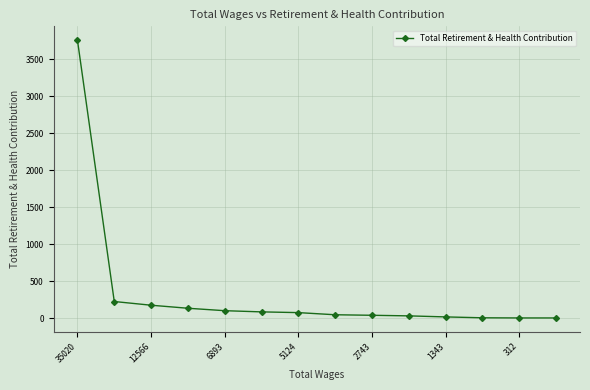

What is the greatest value displayed?

3759